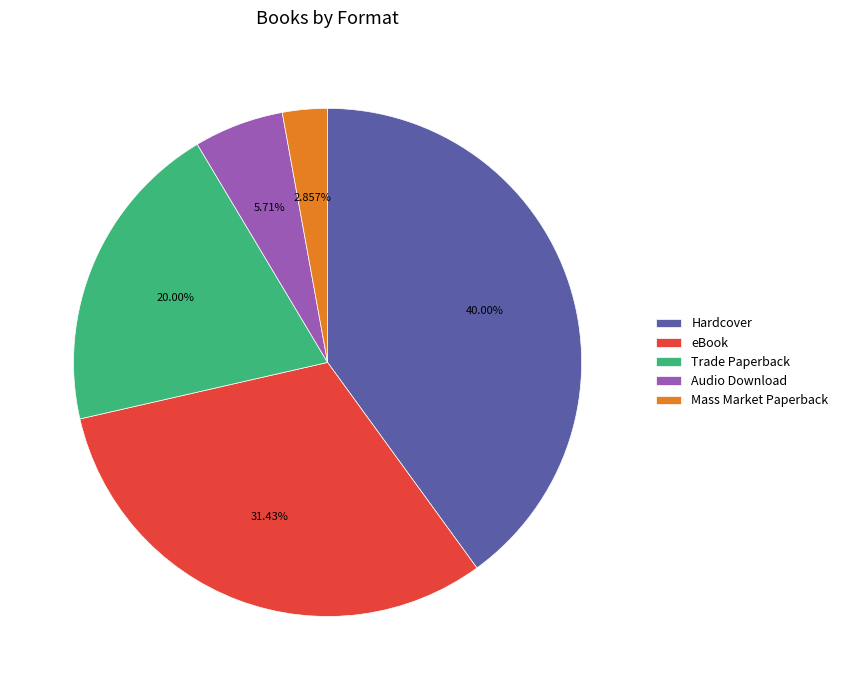

Which has a higher value, Mass Market Paperback or Audio Download?

Audio Download